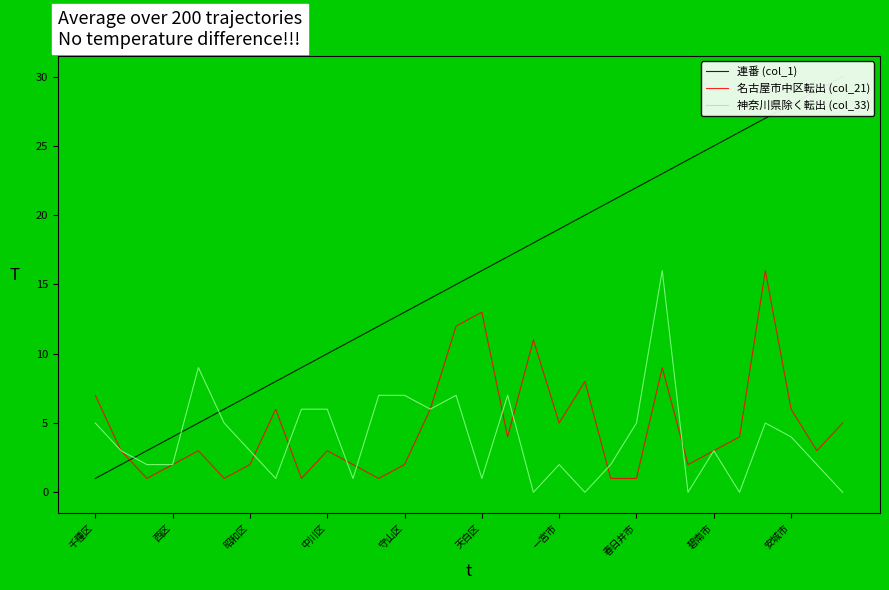

What are all the series names shown in the legend?

連番 (col_1), 名古屋市中区転出 (col_21), 神奈川県除く転出 (col_33)